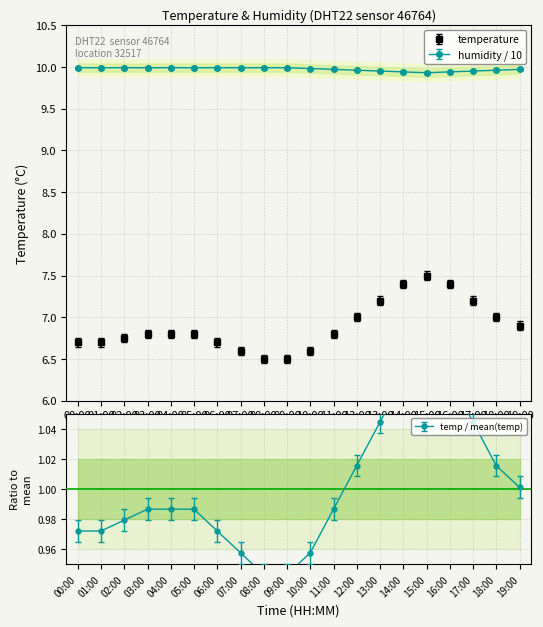

True or false: temperature and humidity cross at least once.

False